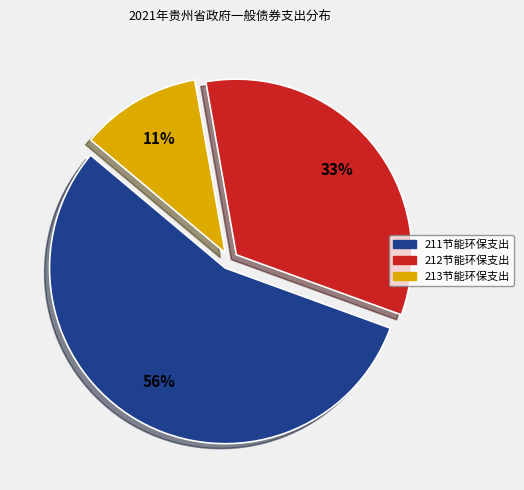

To the nearest percent, what is the combined percentage of 212节能环保支出 and 211节能环保支出?

89%